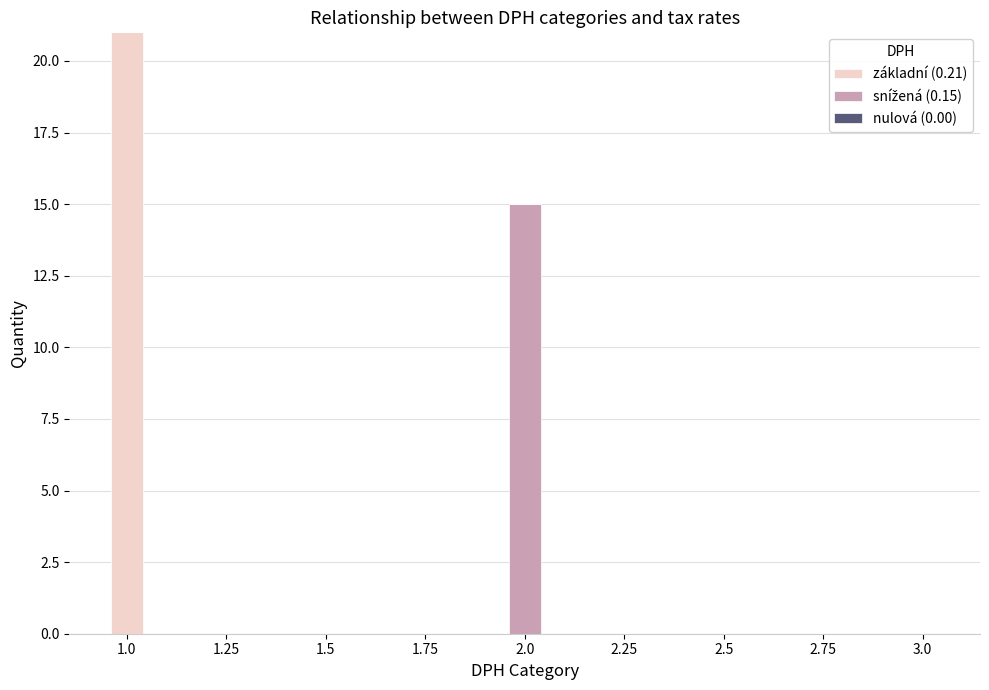

At which category is the sum across all series the highest?

1.0